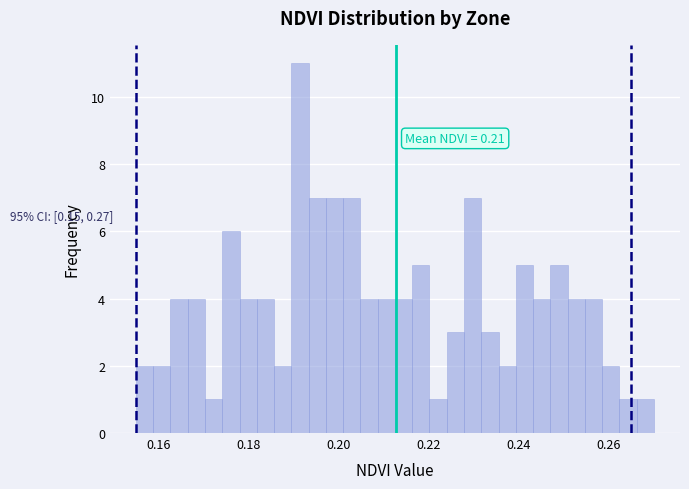

Read against the x-axis, roughly where is the centre of the tallest bar?

0.192